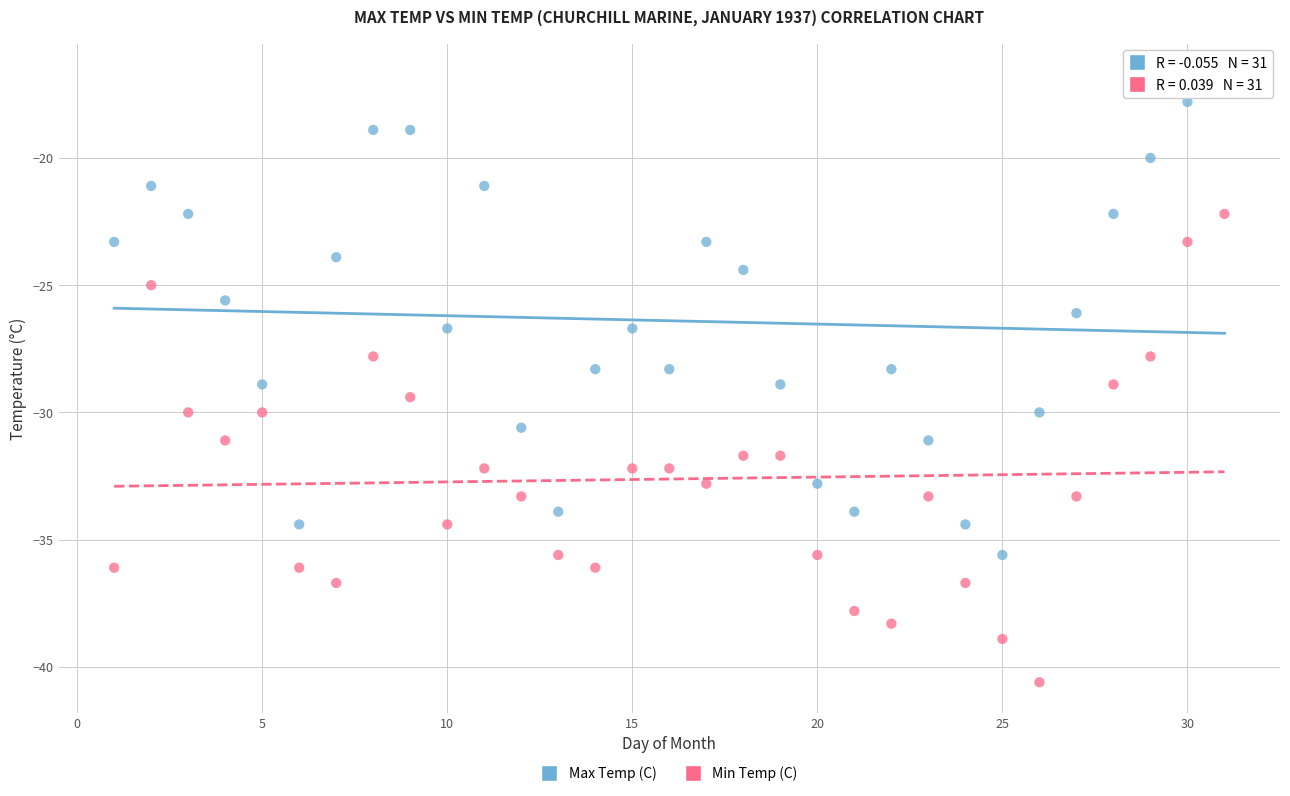

Which series contains the lowest Y value?

Min Temp (C)